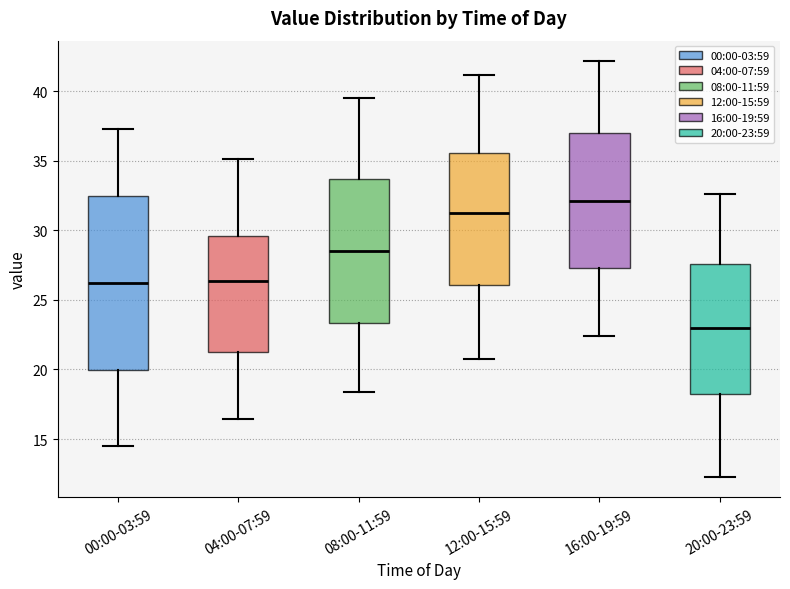

Reading left to right, read every box against the y-axis: the position of its median line, the range the box covers, and the ends of its whiskers. The values are not printed on the chart, so give them approximately, as read against the axis.

00:00-03:59: median 26.0, box 20.0 to 32.5, whiskers 14.5 to 37.5
04:00-07:59: median 26.5, box 21.5 to 29.5, whiskers 16.5 to 35.0
08:00-11:59: median 28.5, box 23.5 to 33.5, whiskers 18.5 to 39.5
12:00-15:59: median 31.5, box 26.0 to 35.5, whiskers 21.0 to 41.0
16:00-19:59: median 32.0, box 27.5 to 37.0, whiskers 22.5 to 42.0
20:00-23:59: median 23.0, box 18.0 to 27.5, whiskers 12.5 to 32.5